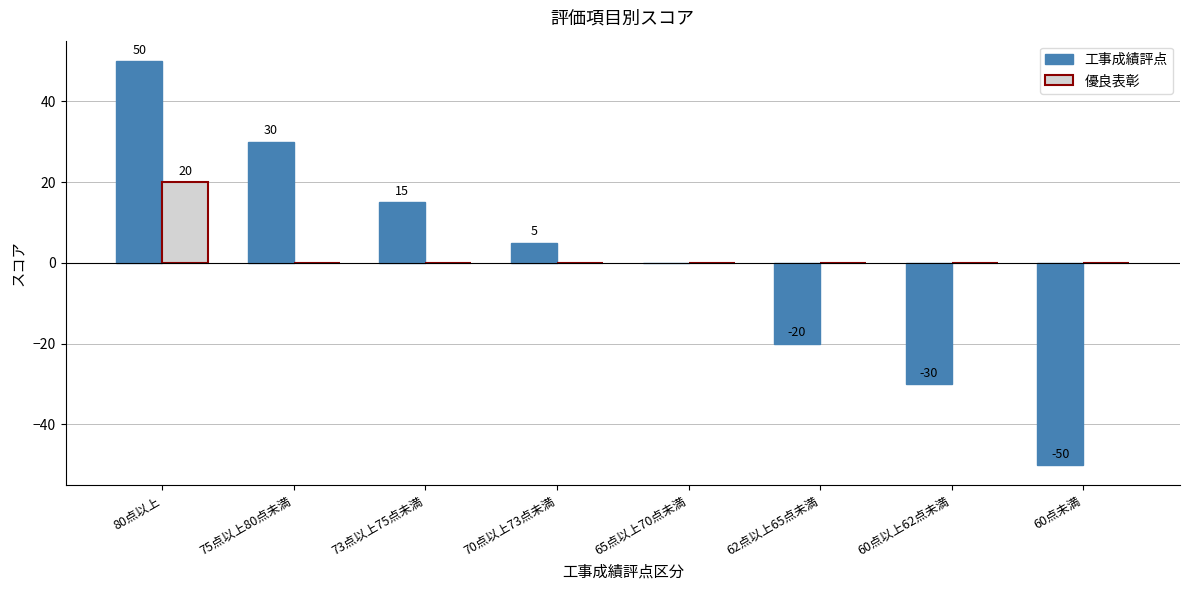

Where is 工事成績評点 nearest to the value 0?

65点以上70点未満